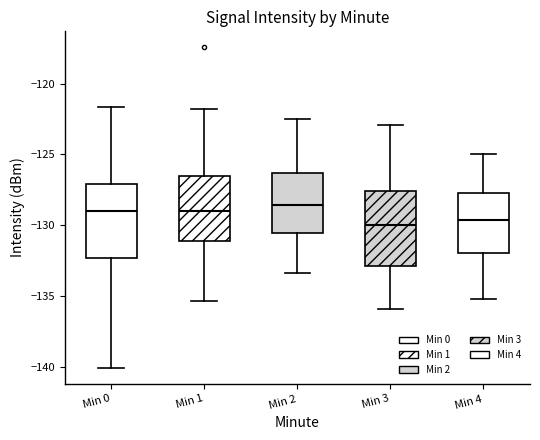

Reading left to right, read every box against the y-axis: the position of its median line, the range the box covers, and the ends of its whiskers. The values are not printed on the chart, so give them approximately, as read against the axis.

Min 0: median -129.0, box -132.5 to -127.0, whiskers -140.0 to -121.5
Min 1: median -129.0, box -131.0 to -126.5, whiskers -135.5 to -122.0
Min 2: median -128.5, box -130.5 to -126.5, whiskers -133.5 to -122.5
Min 3: median -130.0, box -133.0 to -127.5, whiskers -136.0 to -123.0
Min 4: median -129.5, box -132.0 to -127.5, whiskers -135.0 to -125.0